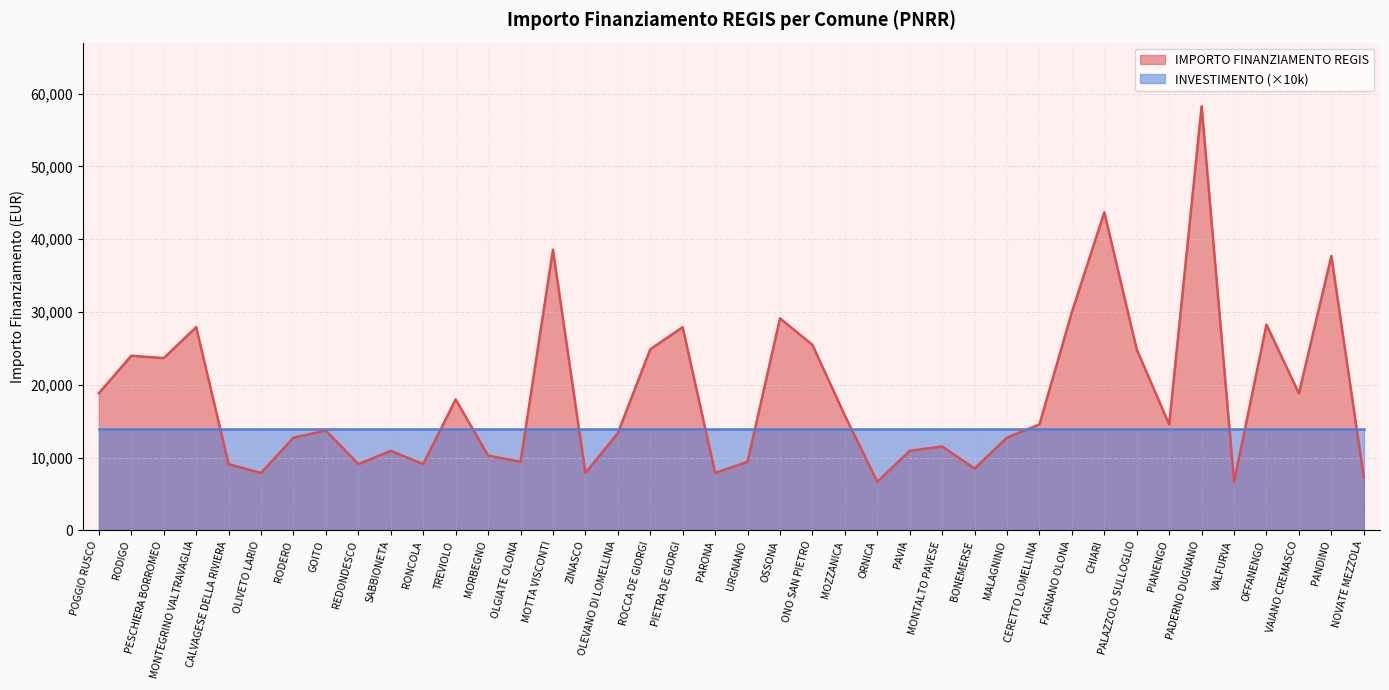

What is the ratio of the value at BONEMERSE to the value at ORNICA?

1.3